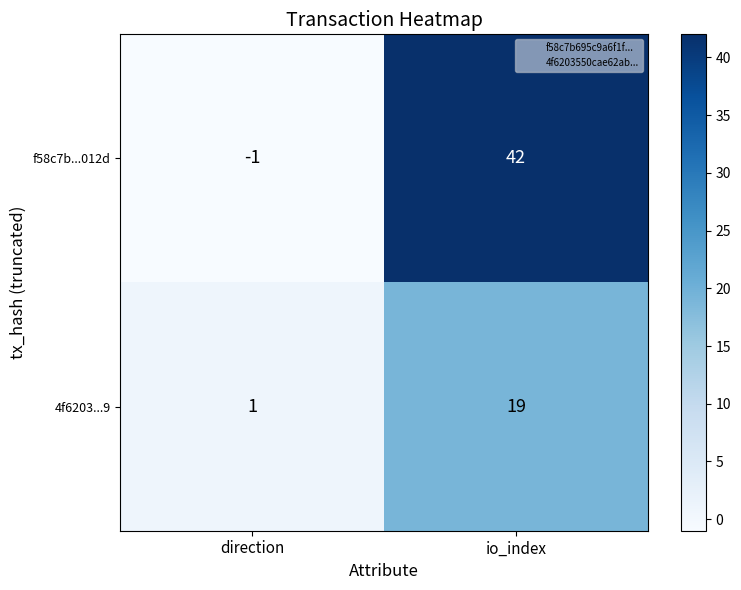

Is the value of f58c7b...012d at direction greater than the value of 4f6203...9 at direction?

No